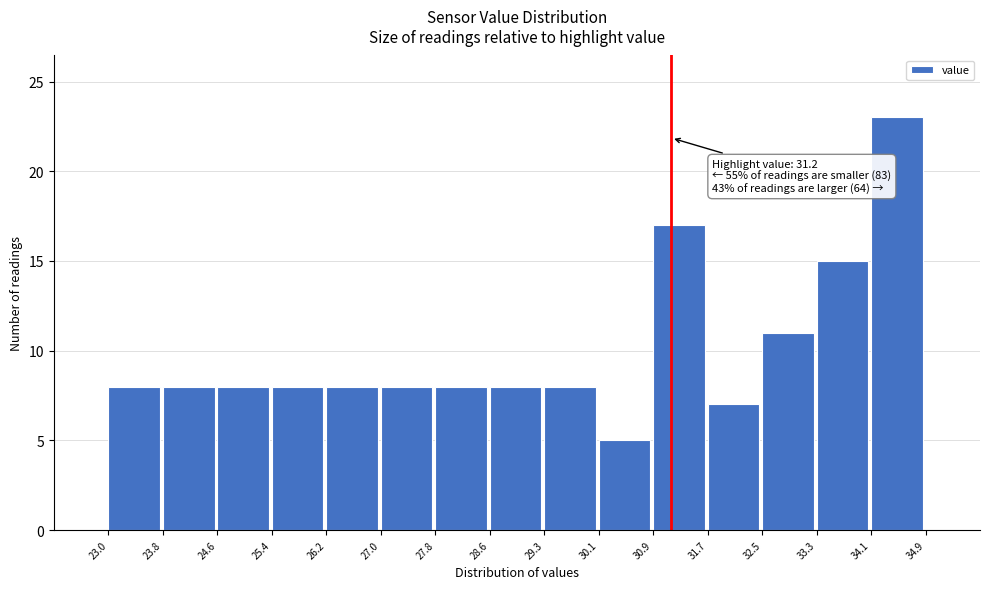

Over which range of the x-axis is the bar tallest?

34.1 to 34.9